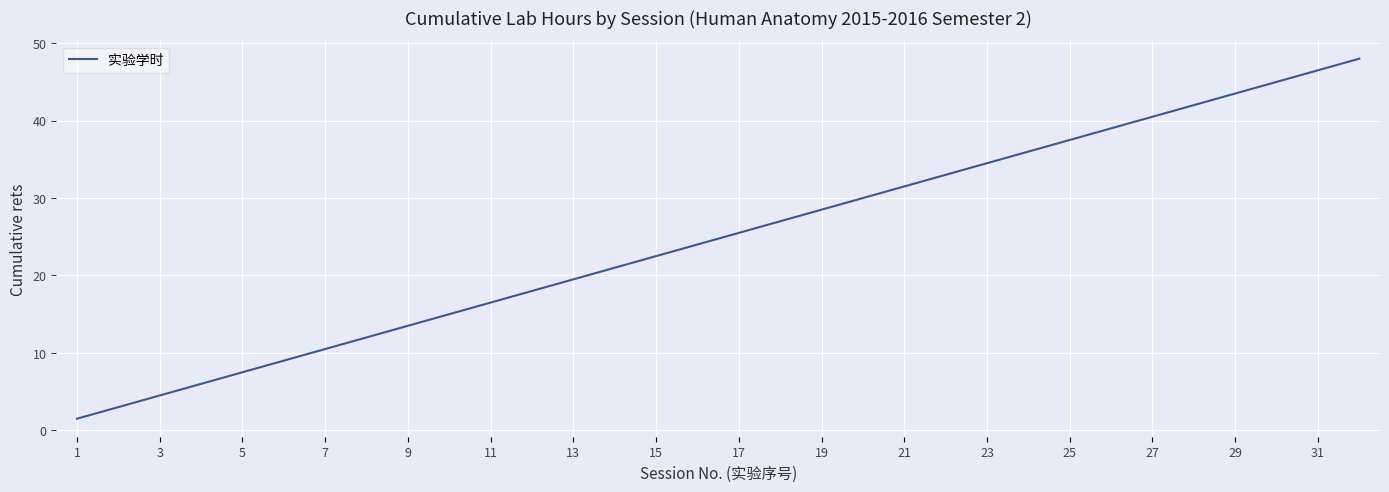

What is the maximum value shown in the chart?

48.0